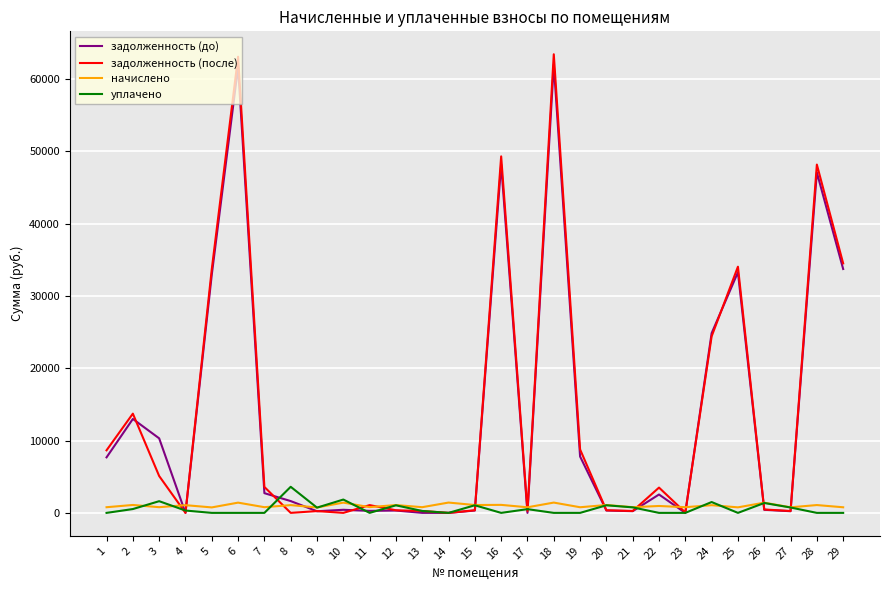

Which series changed the most between 2 and 29?

задолженность (после)